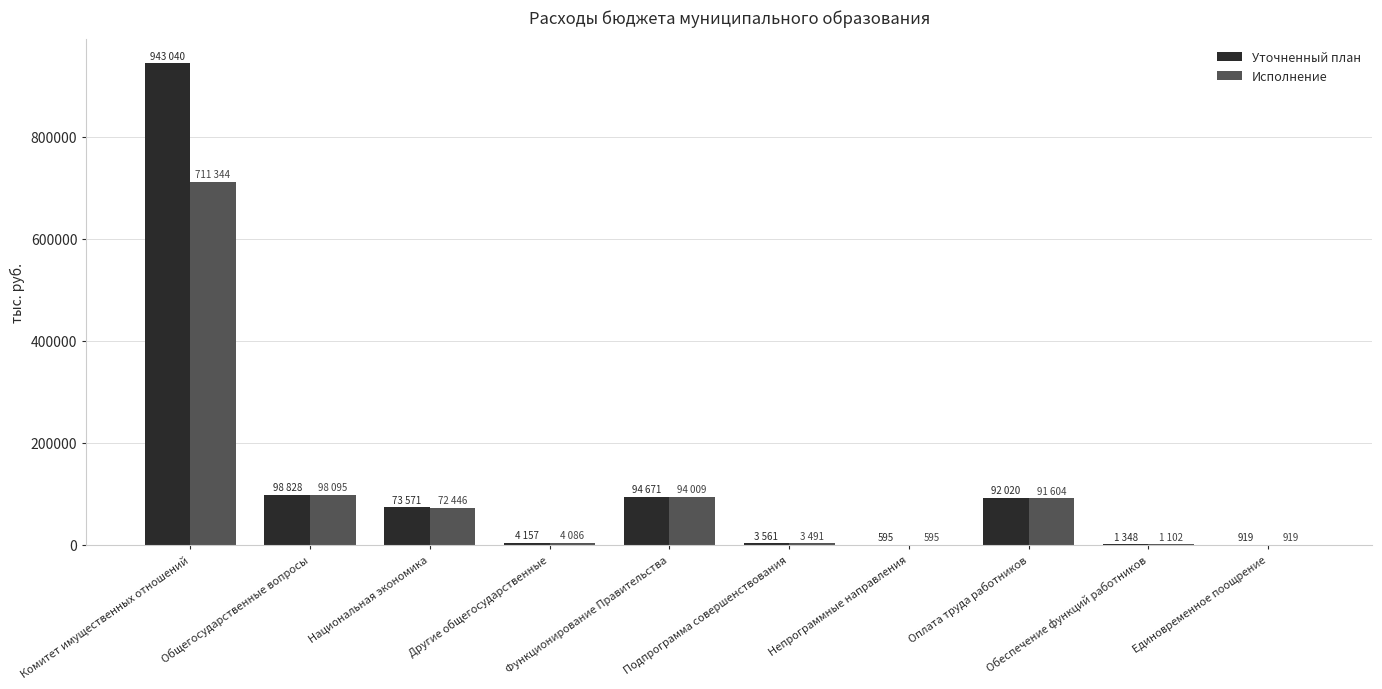

What is the sum of all Исполнение values?

1077694.6